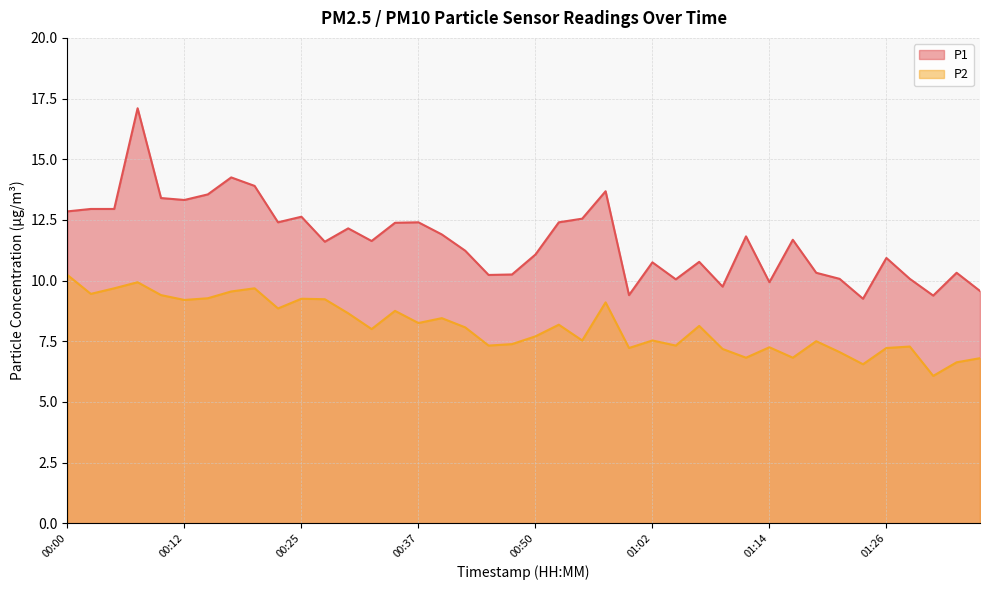

At which label is P2 closest to 8?

00:32